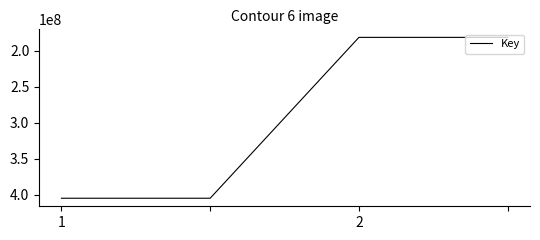

What is the greatest value displayed?

404999352